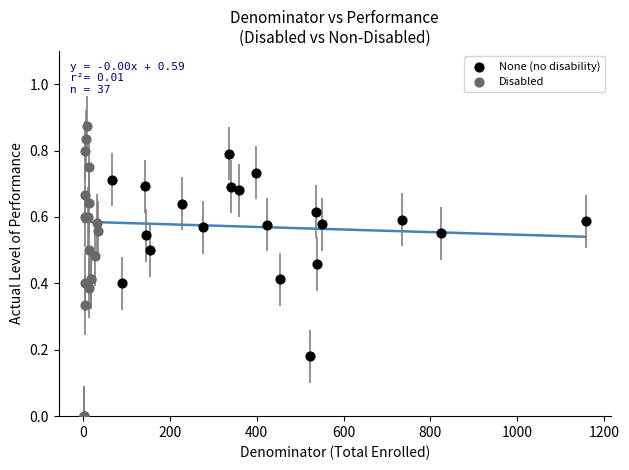

Which series has the largest Y range (max minus min)?

Disabled